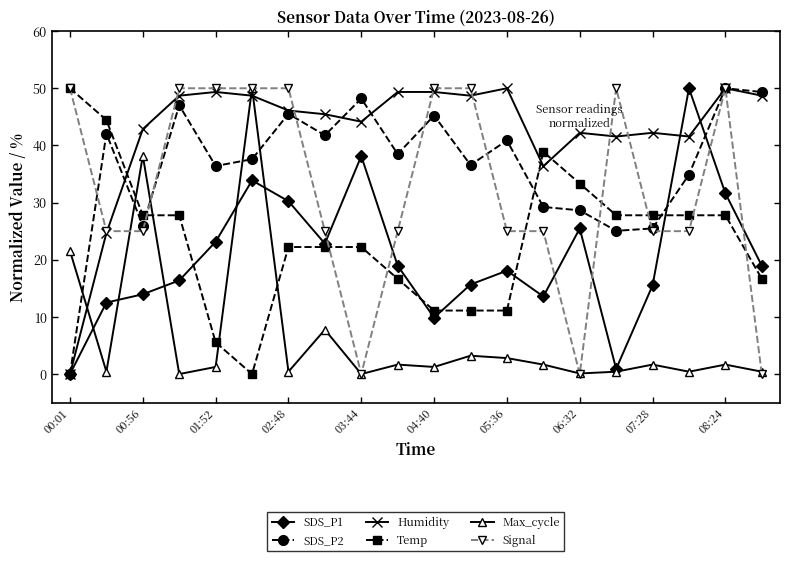

Which series has the largest total across all categories?

Humidity